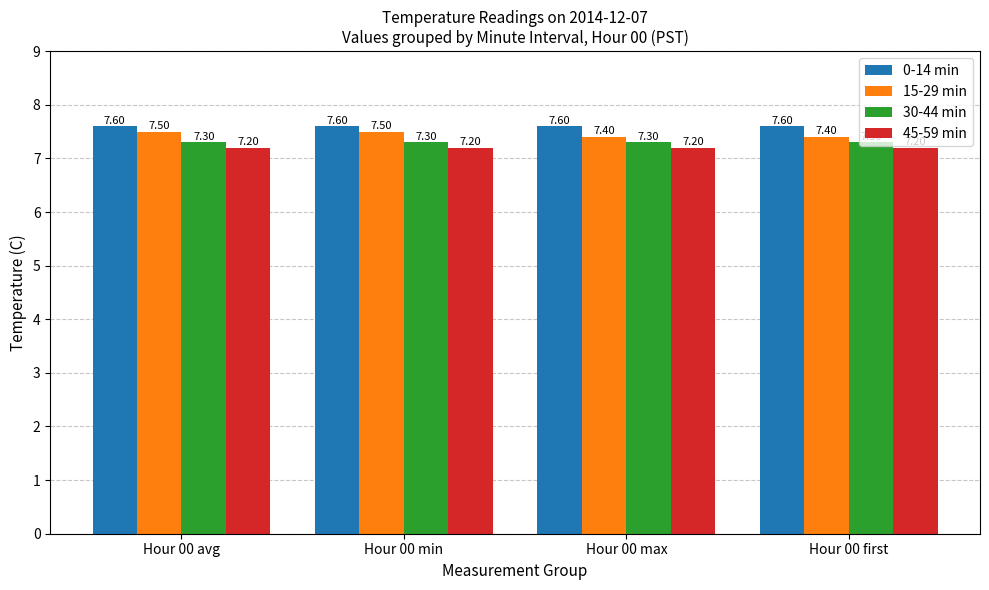

The value of 15-29 min at Hour 00 first is 12.6. True or false?

False